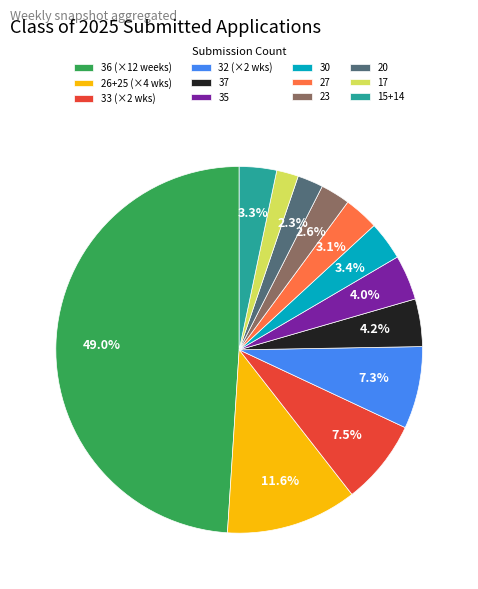

Between 15+14 and 36 (×12 weeks), which is larger?

36 (×12 weeks)